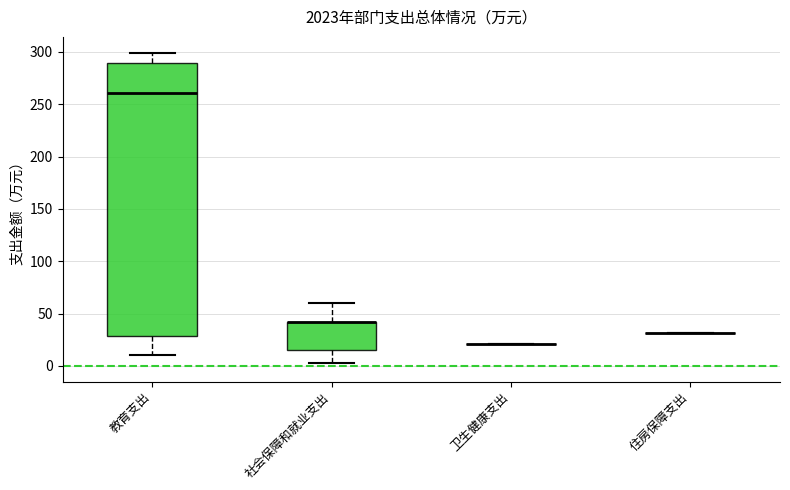

Comparing the boxes themselves (not the whiskers), which one is the tallest?

教育支出